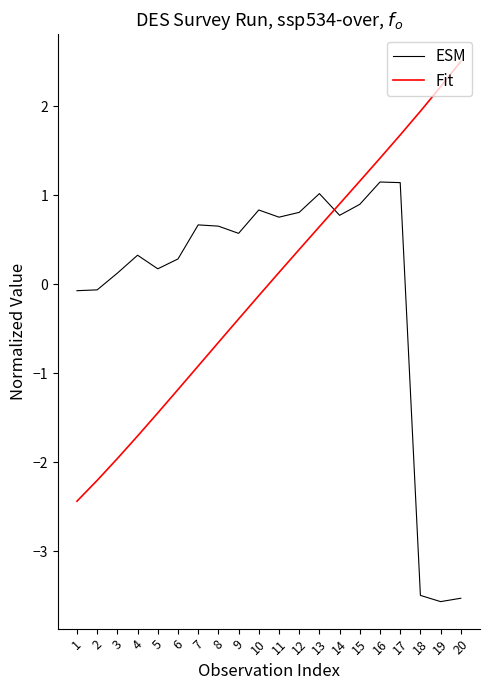

What is the smallest value displayed?

-3.6